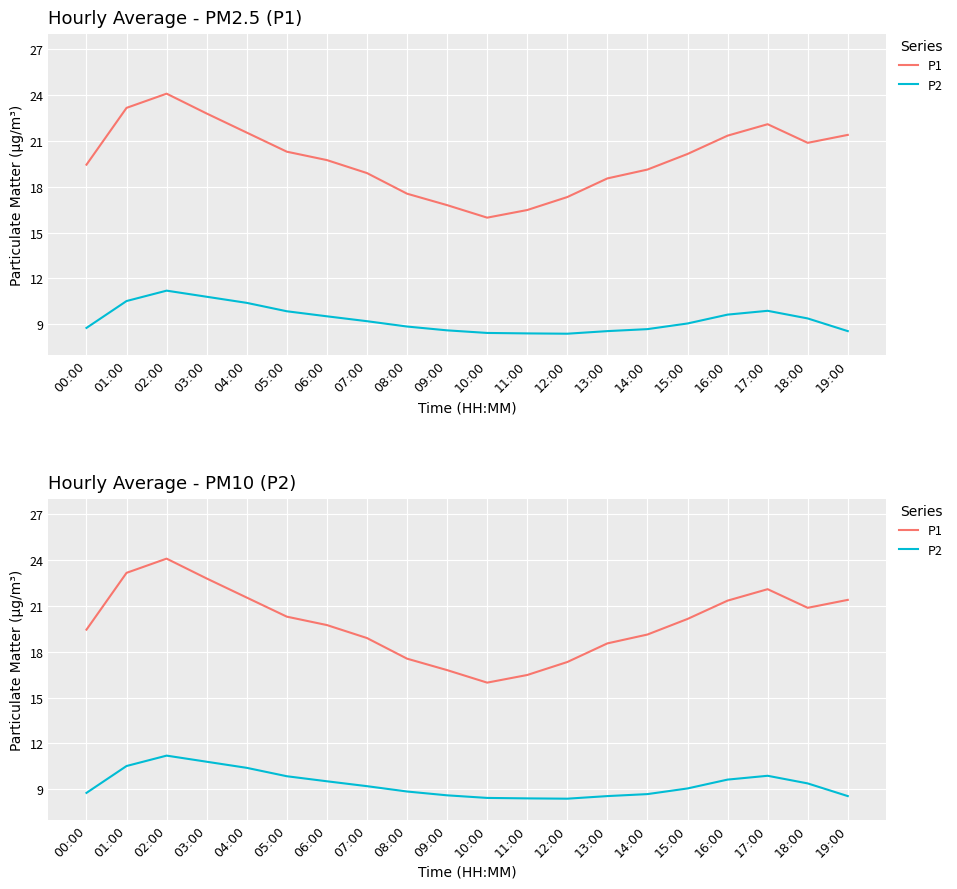

Count the number of data series in this chart.

2